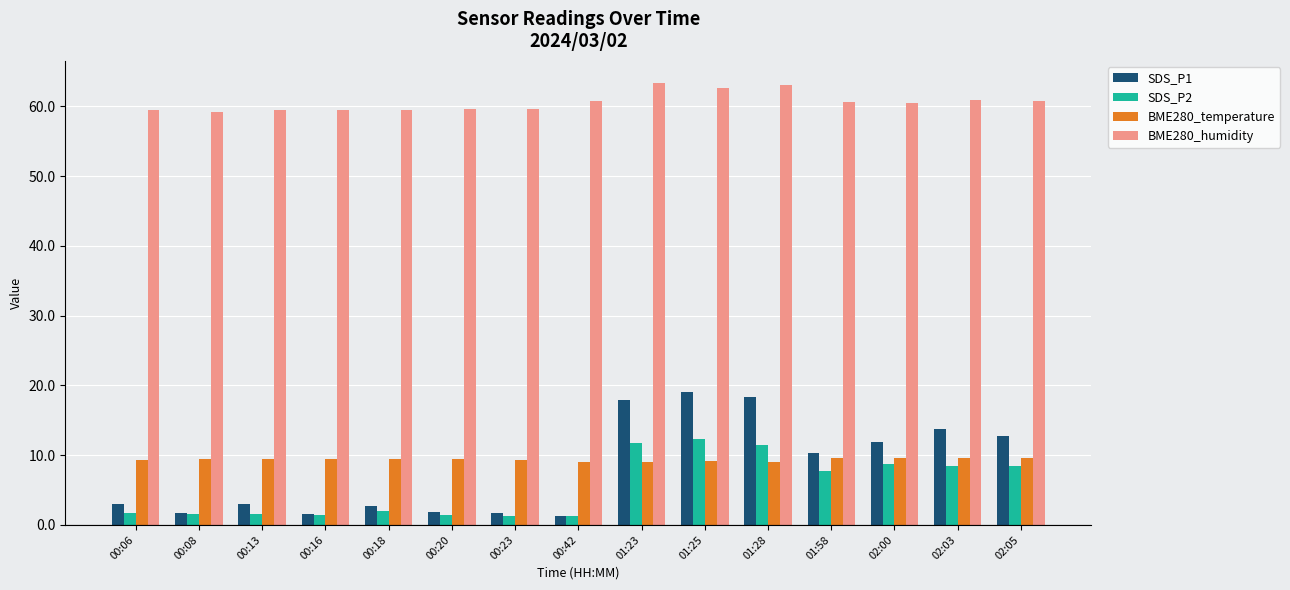

Which series has the largest total across all categories?

BME280_humidity